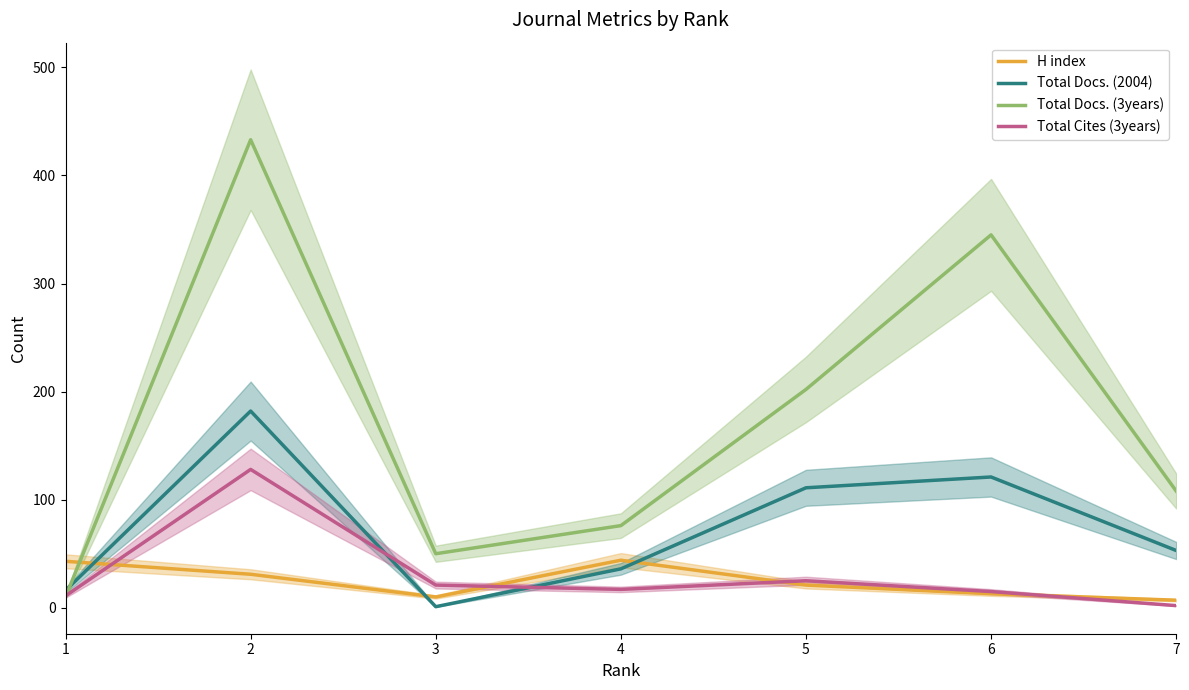

How many lines are shown in the chart?

4